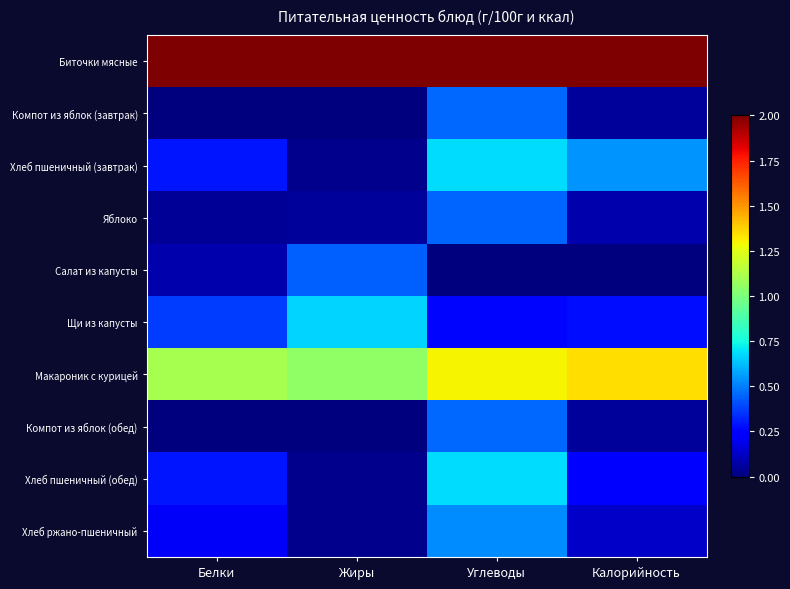

At which category is the sum across all series the highest?

Углеводы